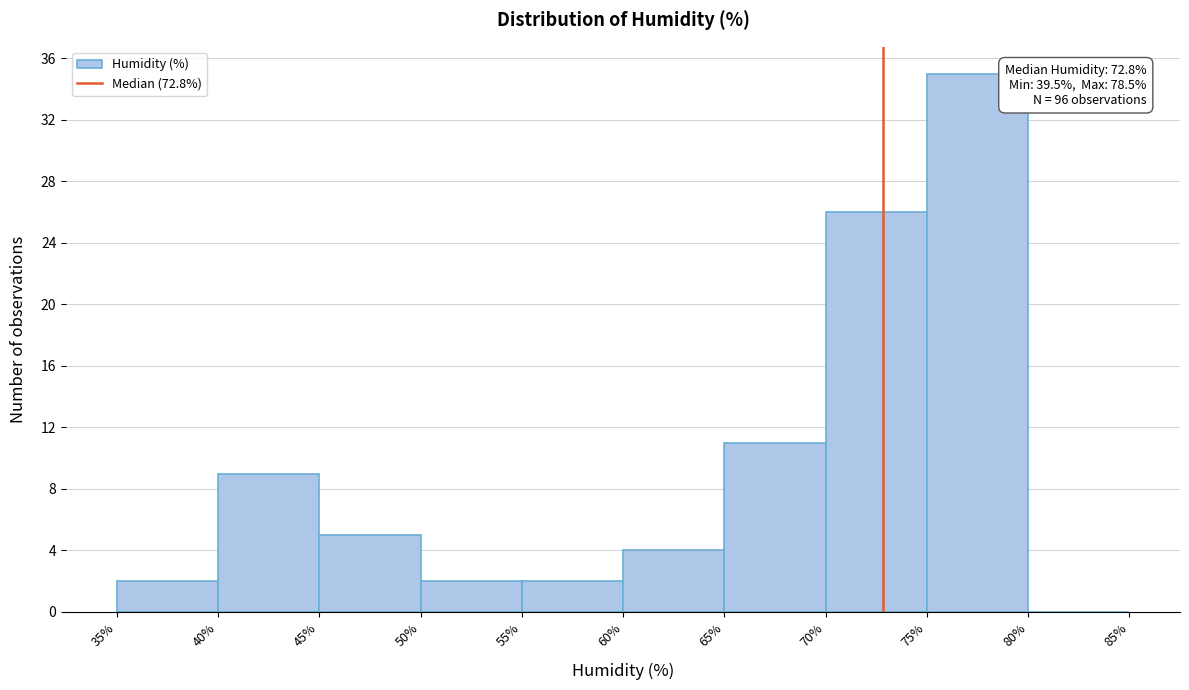

Which range on the x-axis has the tallest bar?

75% to 80%